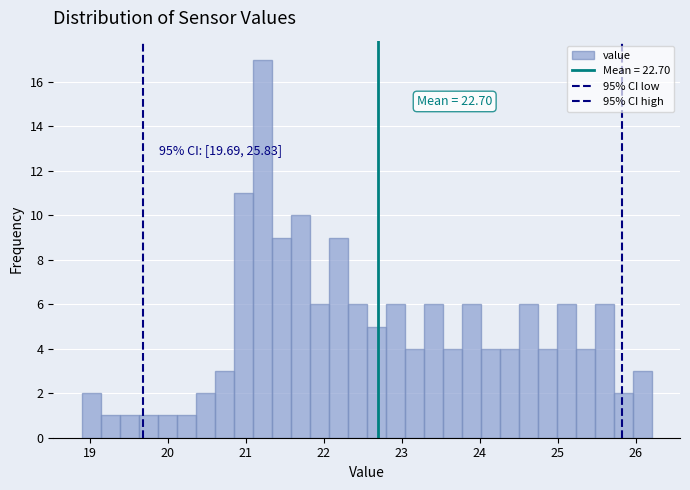

Read against the x-axis, roughly where is the centre of the tallest bar?

21.2